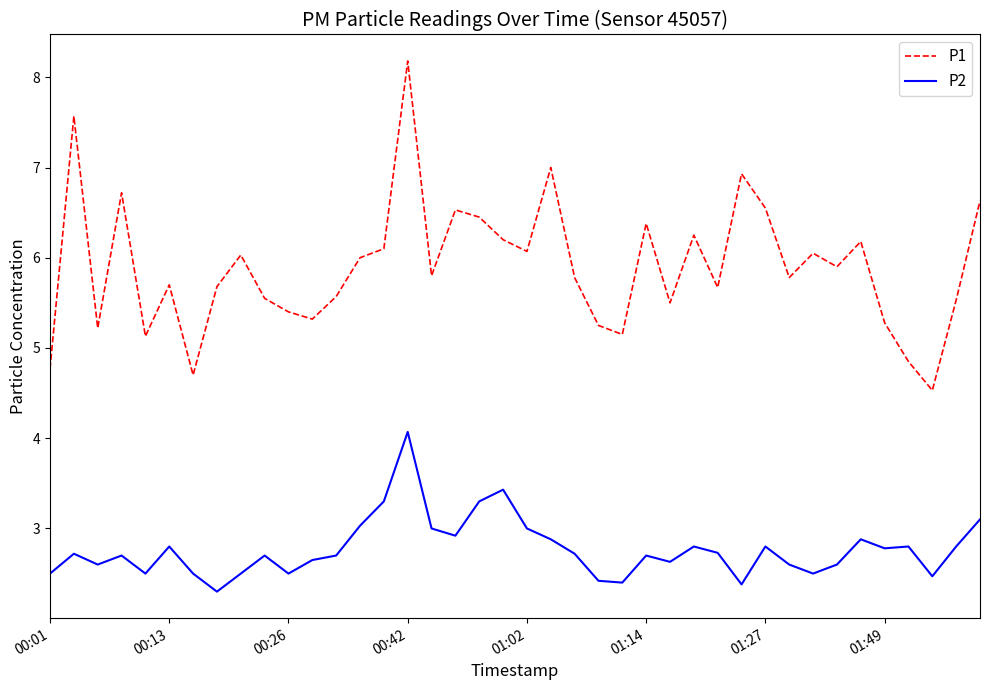

List the series in order of their peak value, lowest first.

P2, P1